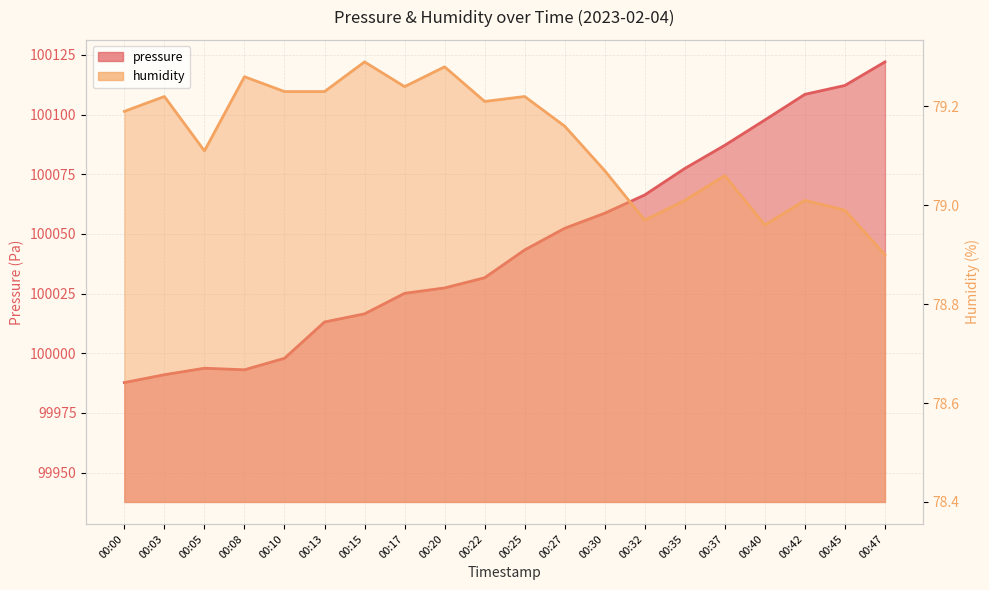

How many series are shown in this chart?

2